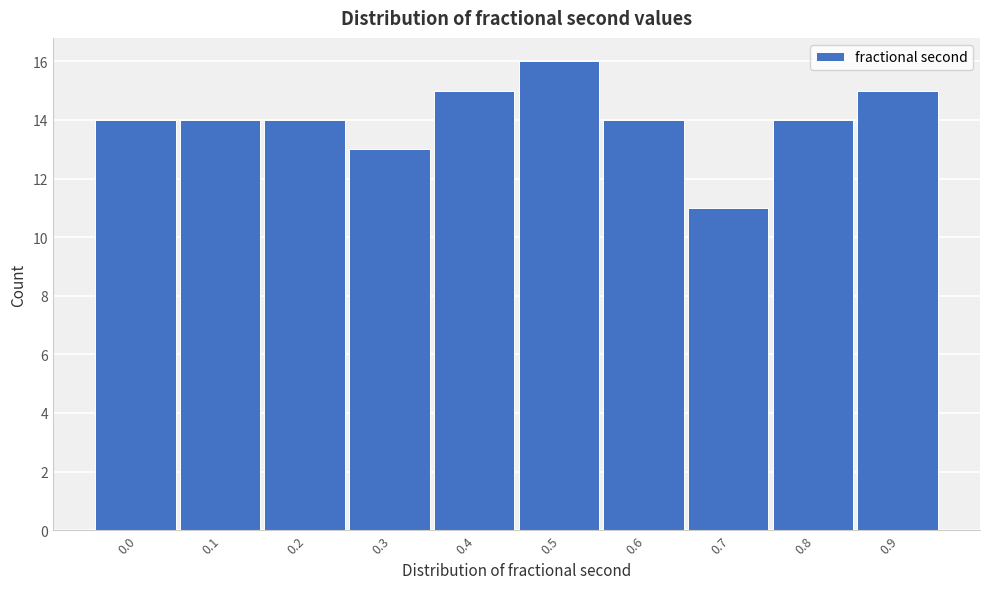

Reading right to left, what are all the values shown in this chart?

0.9=15	0.8=14	0.7=11	0.6=14	0.5=16	0.4=15	0.3=13	0.2=14	0.1=14	0.0=14